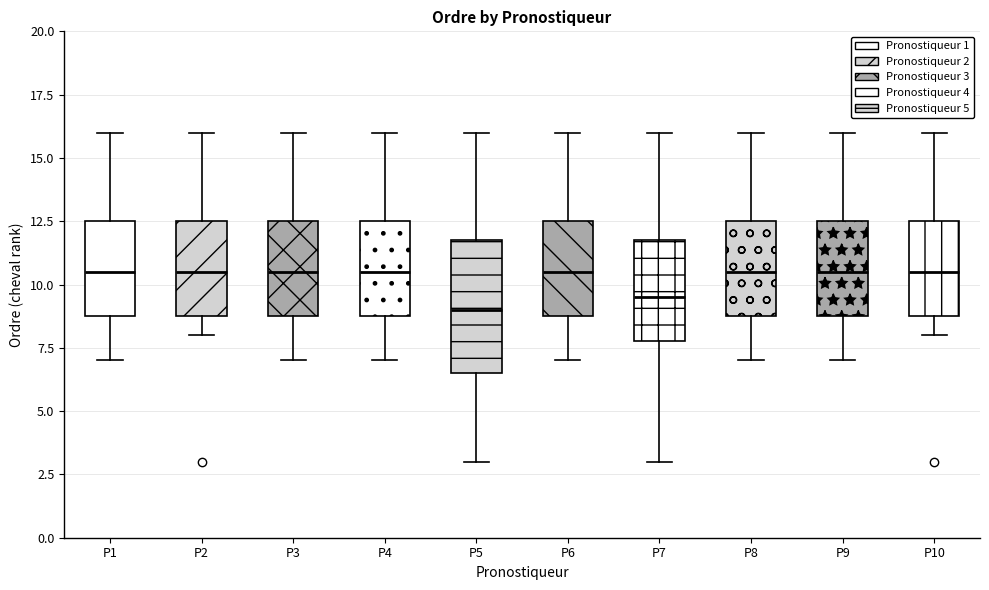

Reading left to right, read every box against the y-axis: the position of its median line, the range the box covers, and the ends of its whiskers. The values are not printed on the chart, so give them approximately, as read against the axis.

P1: median 10.5, box 9.0 to 12.5, whiskers 7.0 to 16.0
P2: median 10.5, box 9.0 to 12.5, whiskers 8.0 to 16.0
P3: median 10.5, box 9.0 to 12.5, whiskers 7.0 to 16.0
P4: median 10.5, box 9.0 to 12.5, whiskers 7.0 to 16.0
P5: median 9.0, box 6.5 to 12.0, whiskers 3.0 to 16.0
P6: median 10.5, box 9.0 to 12.5, whiskers 7.0 to 16.0
P7: median 9.5, box 8.0 to 12.0, whiskers 3.0 to 16.0
P8: median 10.5, box 9.0 to 12.5, whiskers 7.0 to 16.0
P9: median 10.5, box 9.0 to 12.5, whiskers 7.0 to 16.0
P10: median 10.5, box 9.0 to 12.5, whiskers 8.0 to 16.0